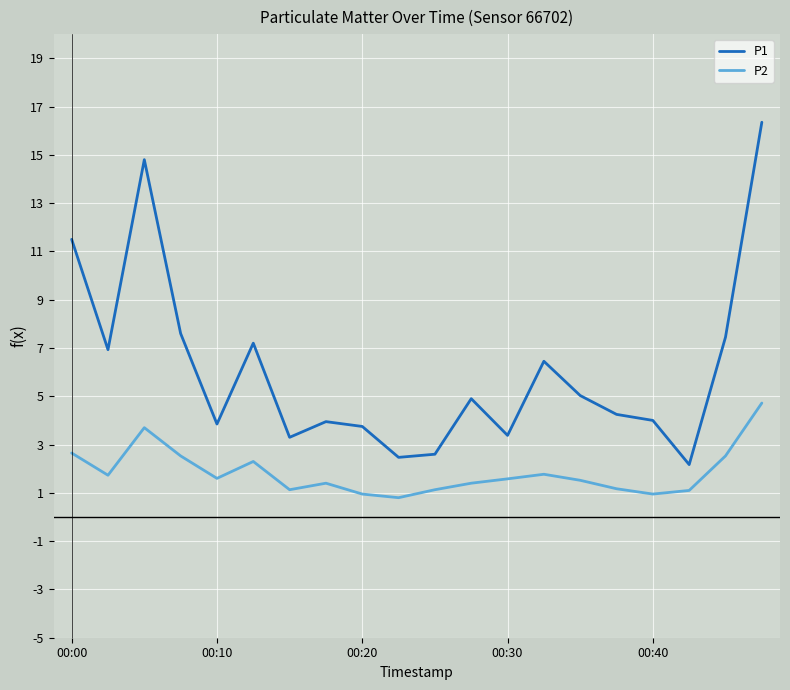

True or false: P1 and P2 intersect in this chart.

False